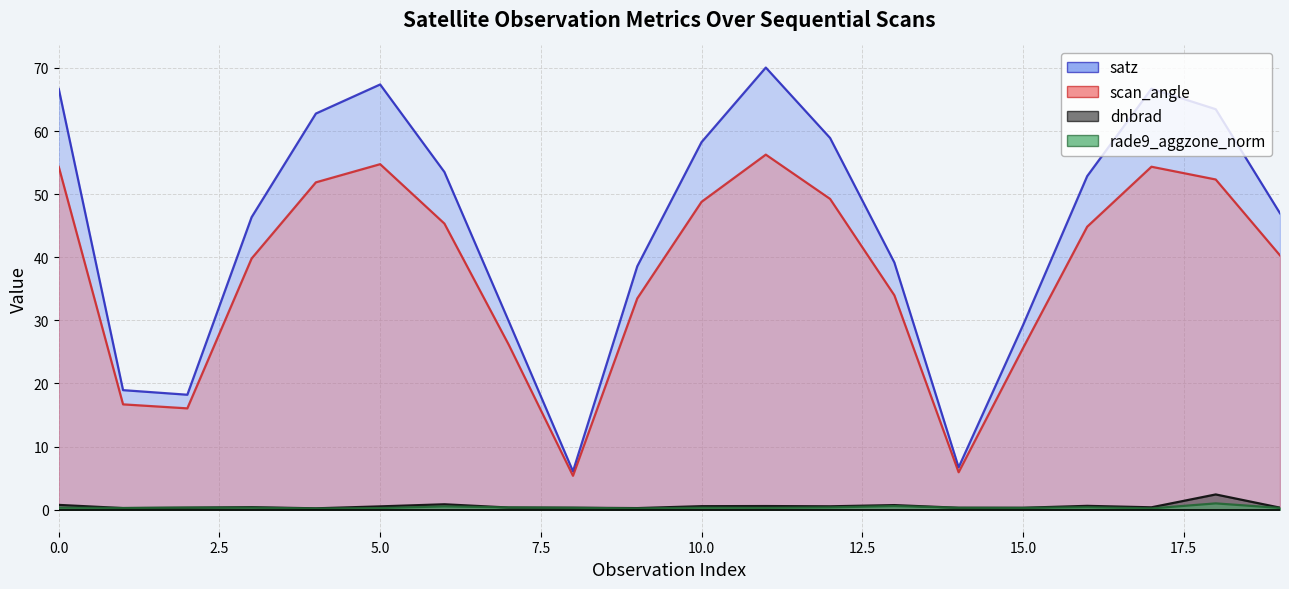

True or false: rade9_aggzone_norm has more than 0 interior local peaks.

True